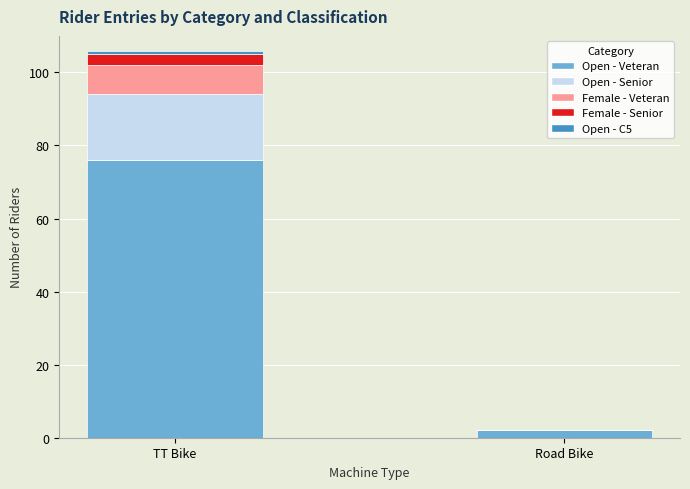

At which category is the sum across all series the highest?

TT Bike